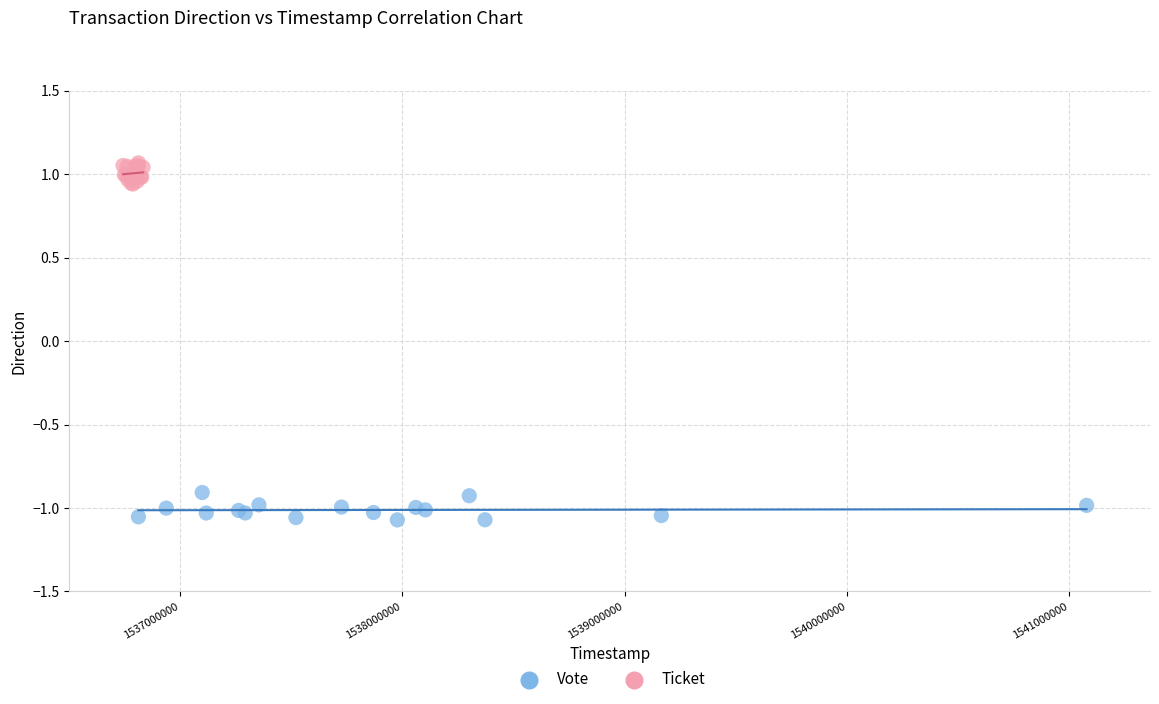

Which series contains the highest Y value?

Ticket